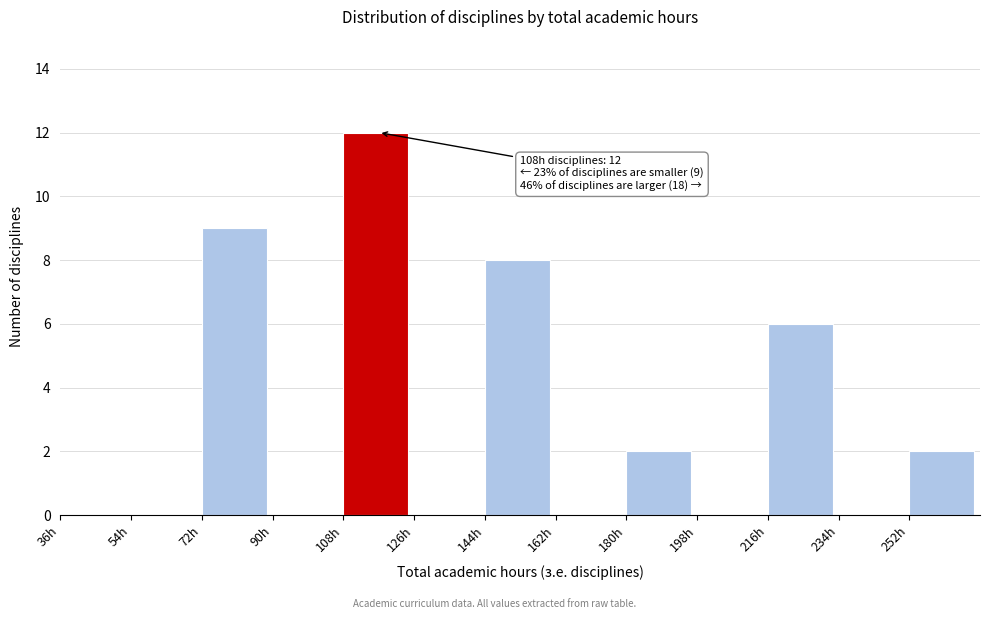

Which range on the x-axis has the tallest bar?

108 to 126